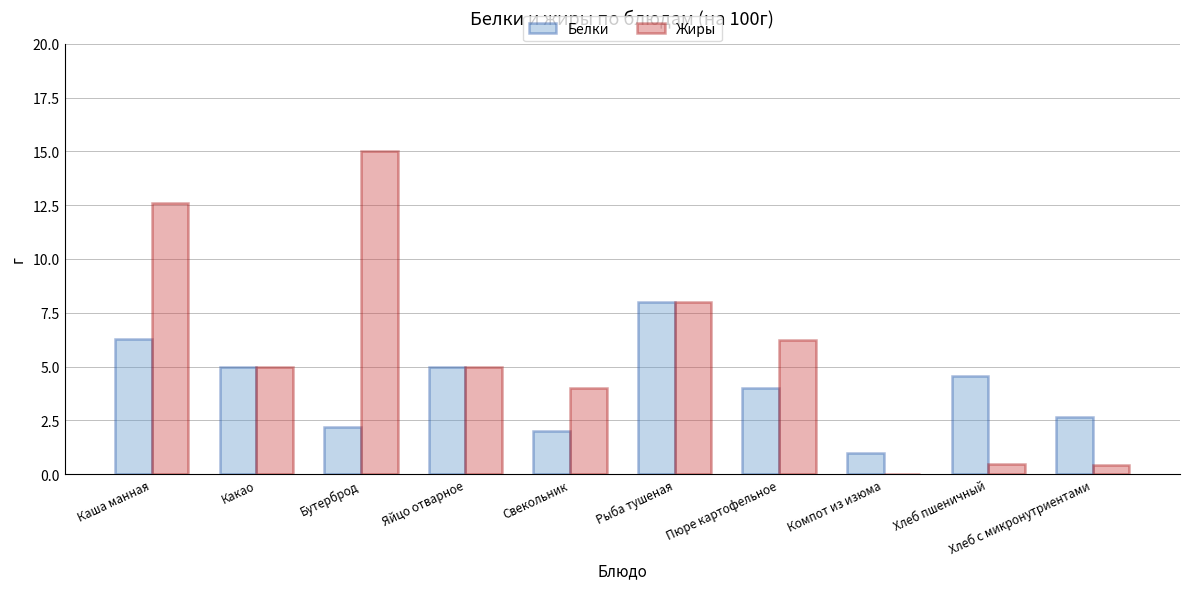

The value of Жиры at Пюре картофельное is 2.0. True or false?

False